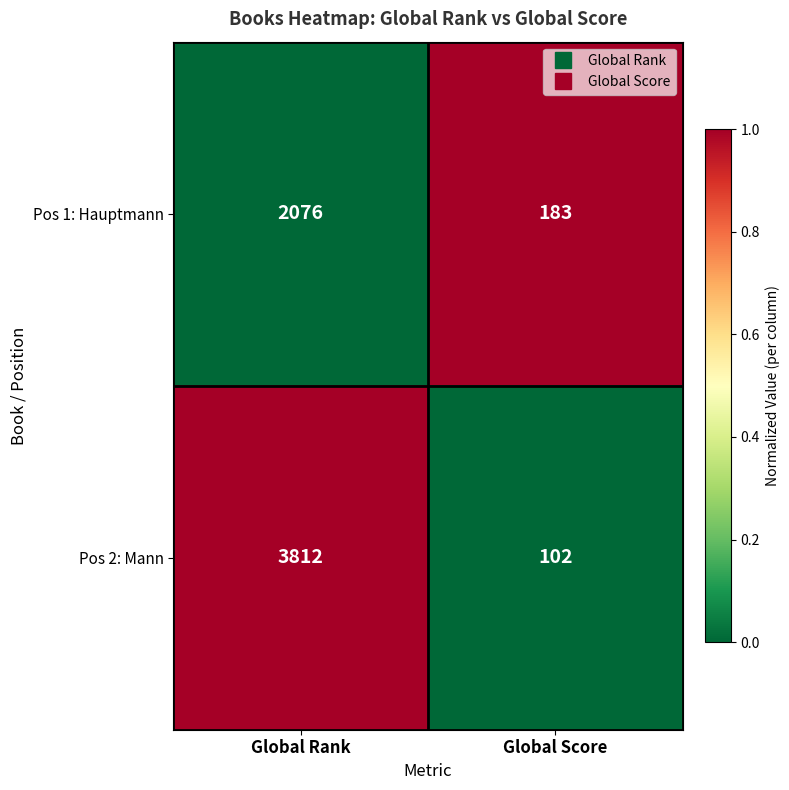

Reading right to left, what are all the values shown in this chart?

Pos 1: Hauptmann: Global Score=183	Global Rank=2076
Pos 2: Mann: Global Score=102	Global Rank=3812